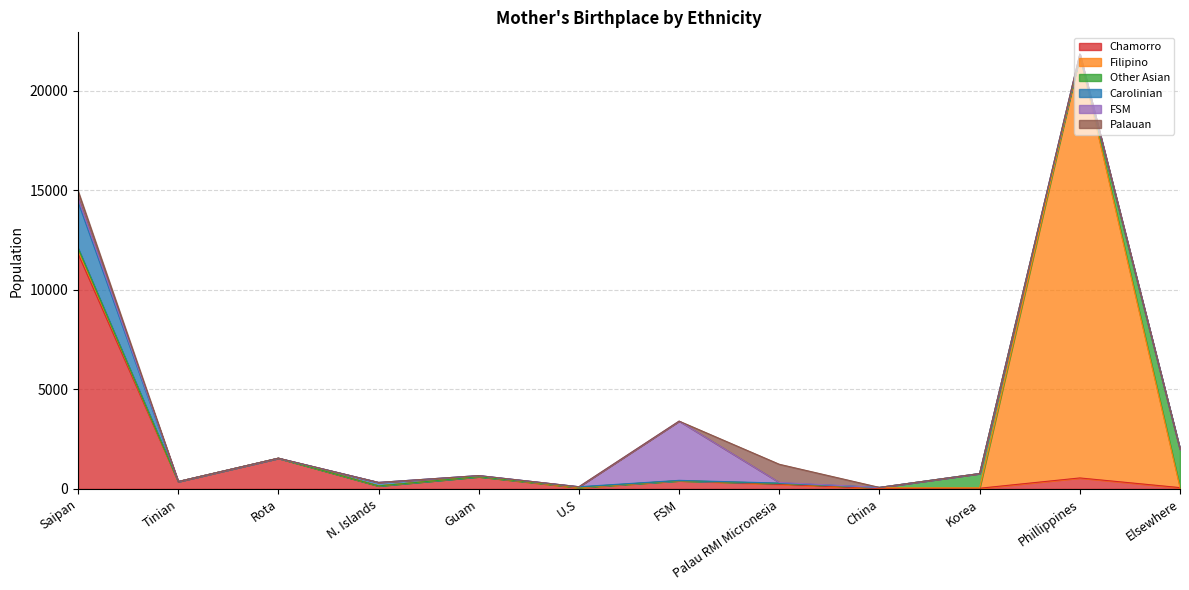

What are all the series names shown in the legend?

Chamorro, Filipino, Other Asian, Carolinian, FSM, Palauan